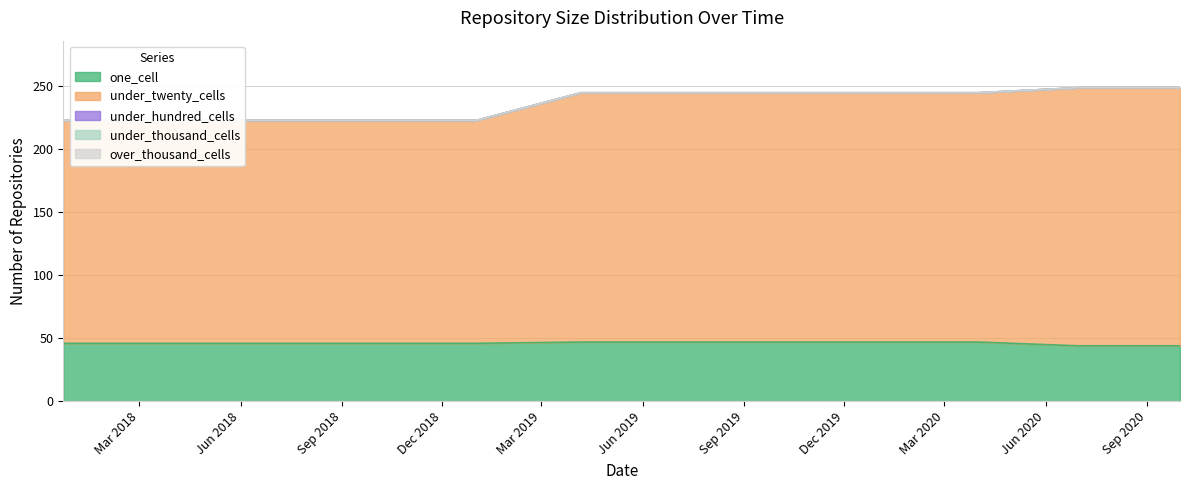

What is the maximum value shown in the chart?

205